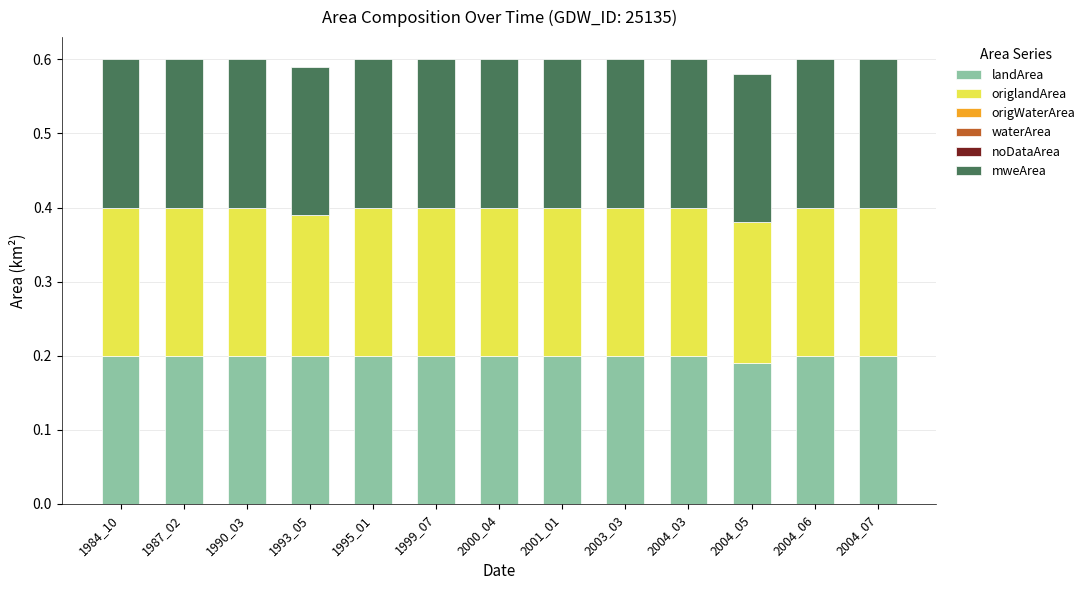

What is the total value across all series at 2003_03?

0.6